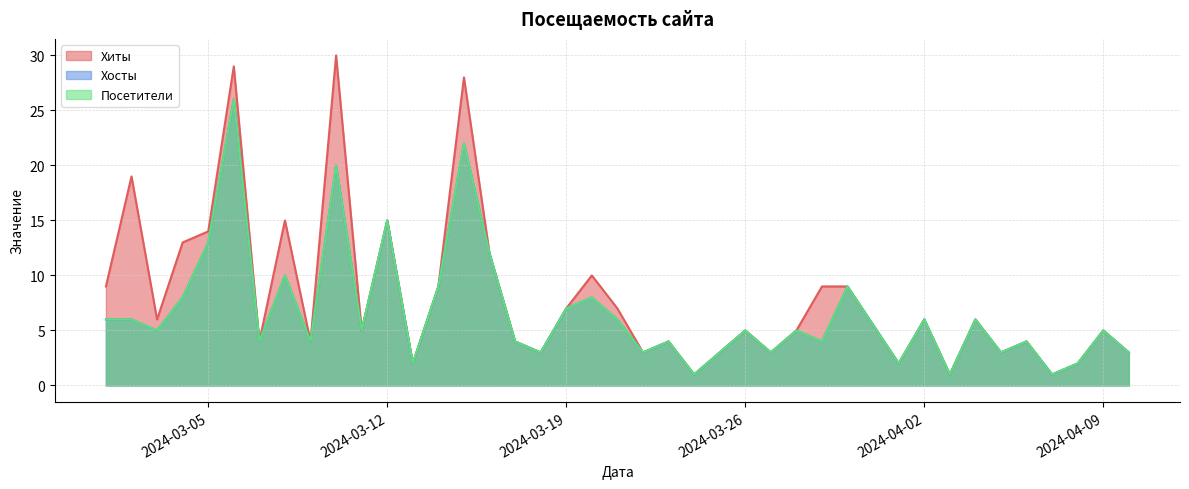

How many values in the Посетители series exceed 5?

17